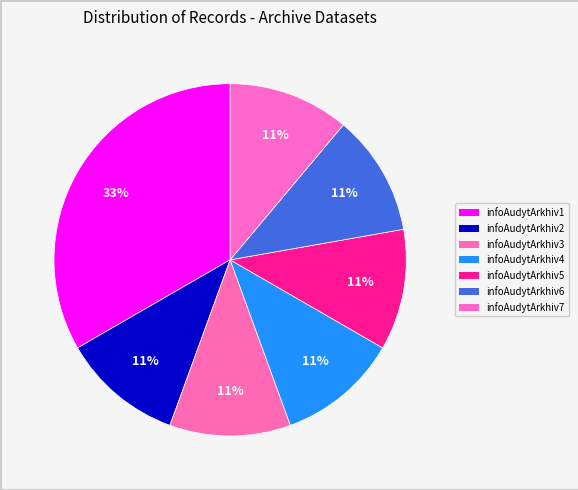

How many slices are in this pie chart?

7